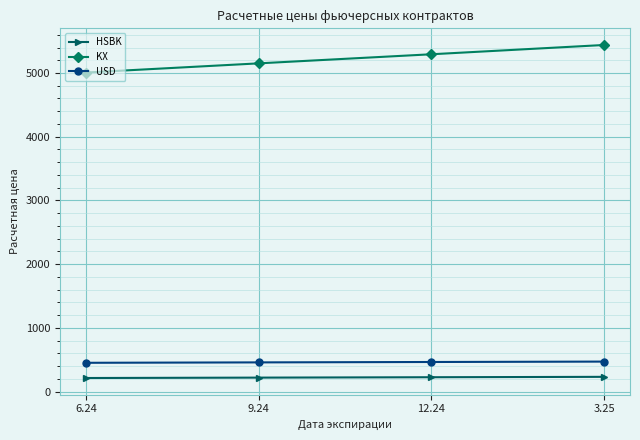

The value of KX at 3.25 is 5439.5. True or false?

True